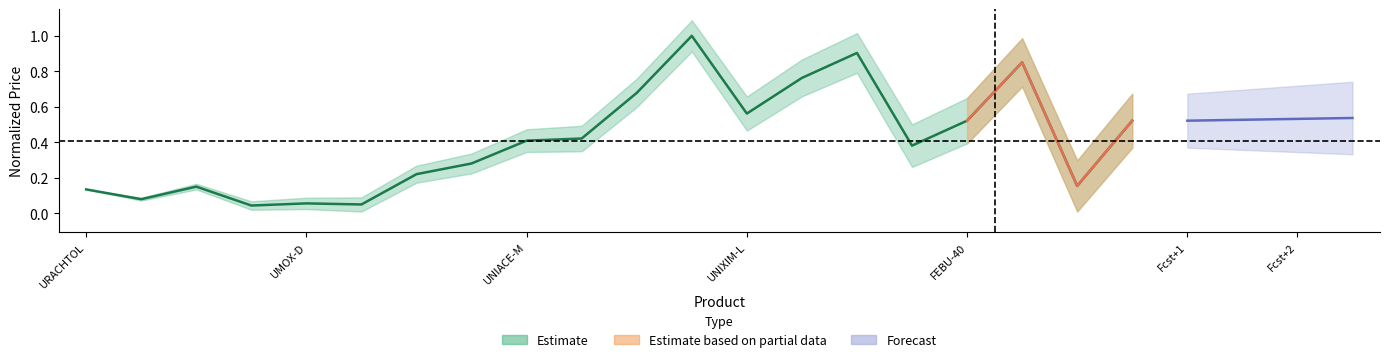

The value at 13 is 0.4. True or false?

False